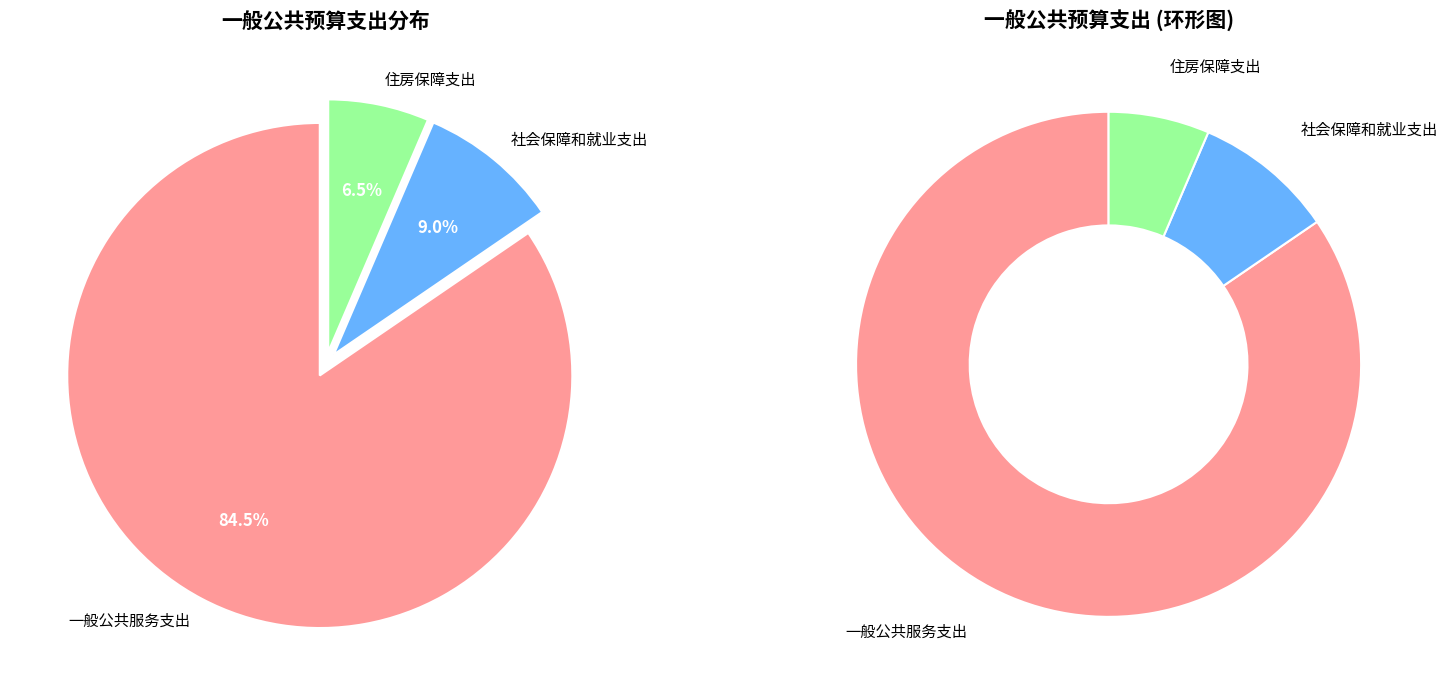

Combined, what portion of the pie is 社会保障和就业支出 and 一般公共服务支出?

93.5%